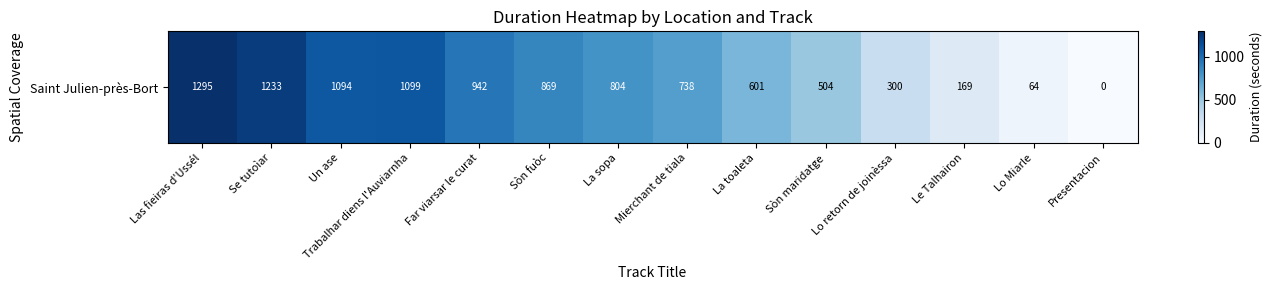

The value at Mierchant de tiala is 738. True or false?

True